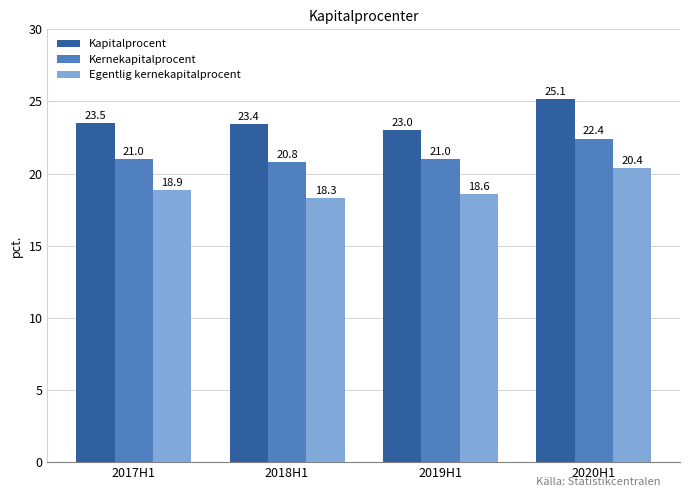

Between 2017H1 and 2019H1, which series saw the biggest shift?

Kapitalprocent